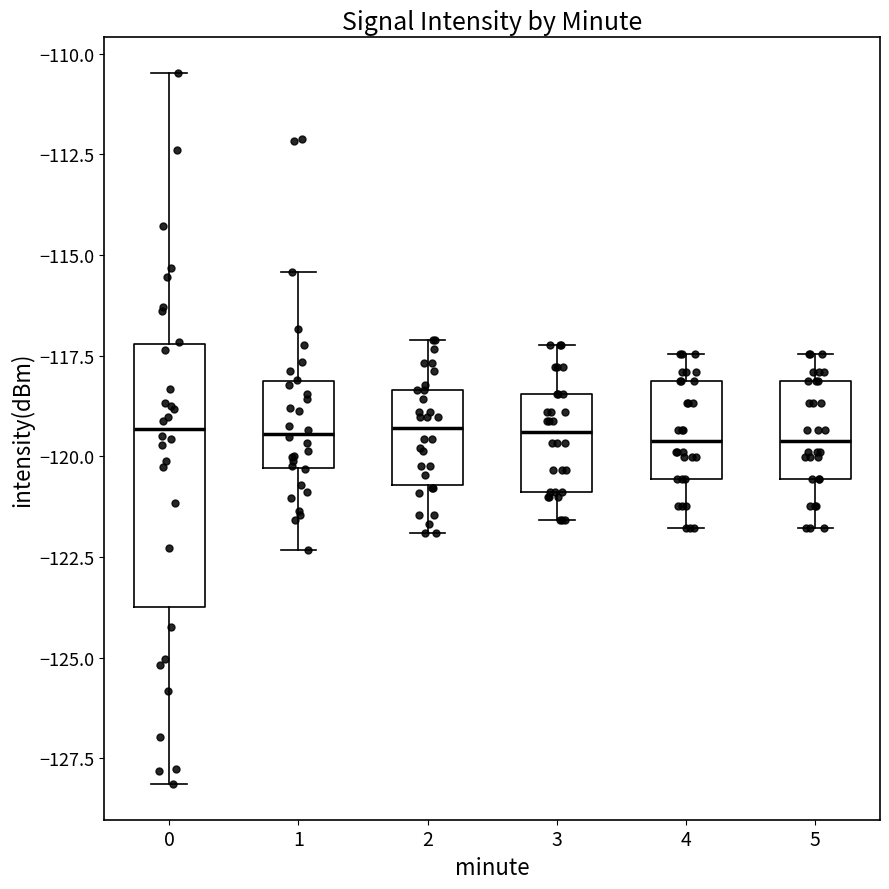

Reading left to right, read every box against the y-axis: the position of its median line, the range the box covers, and the ends of its whiskers. The values are not printed on the chart, so give them approximately, as read against the axis.

0: median -119.5, box -123.5 to -117.0, whiskers -128.0 to -110.5
1: median -119.5, box -120.5 to -118.0, whiskers -122.5 to -115.5
2: median -119.5, box -120.5 to -118.5, whiskers -122.0 to -117.0
3: median -119.5, box -121.0 to -118.5, whiskers -121.5 to -117.0
4: median -119.5, box -120.5 to -118.0, whiskers -122.0 to -117.5
5: median -119.5, box -120.5 to -118.0, whiskers -122.0 to -117.5